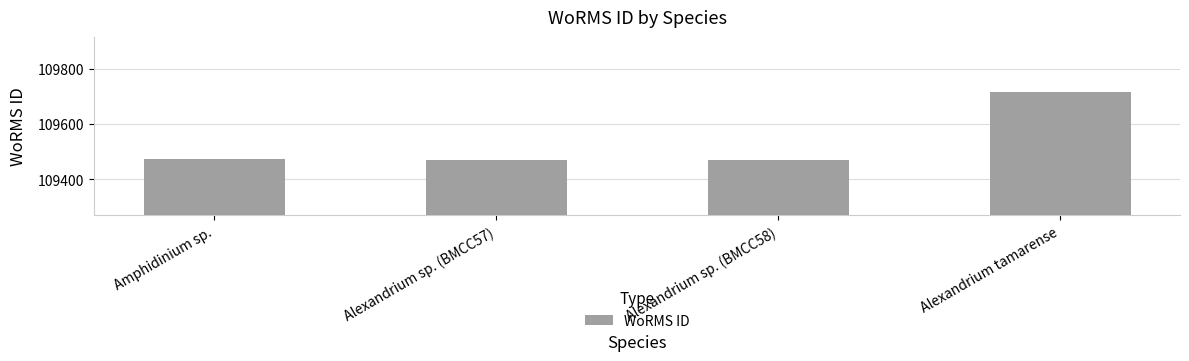

What is the difference between the values at Amphidinium sp. and Alexandrium sp. (BMCC57)?

3